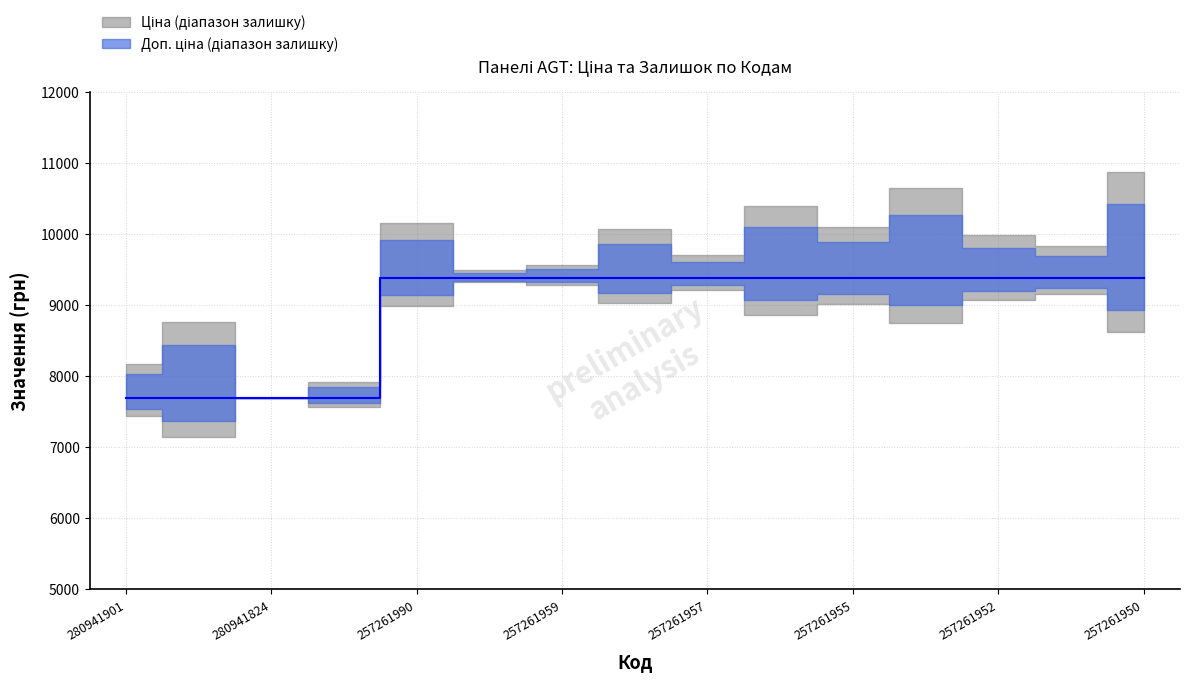

True or false: Доп. ціна and Ціна intersect in this chart.

False